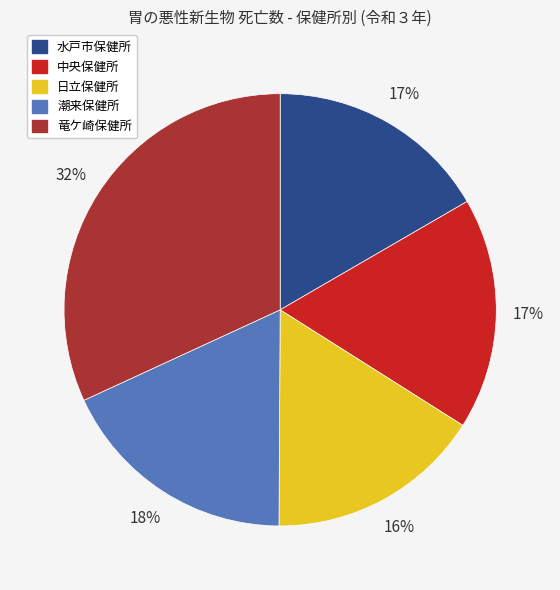

The 潮来保健所 slice represents 18% of the pie. True or false?

True